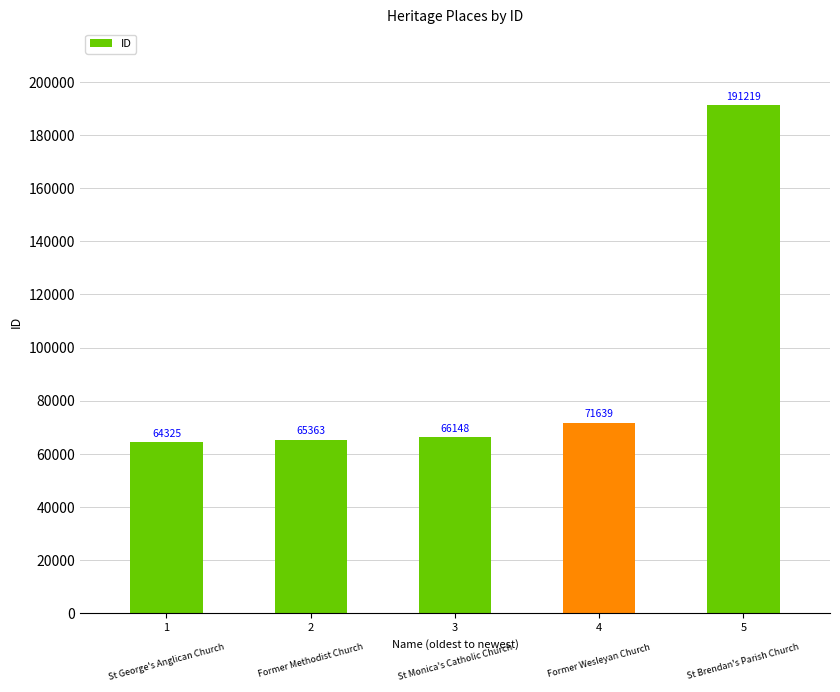

Between 4 and 1, which is larger?

4